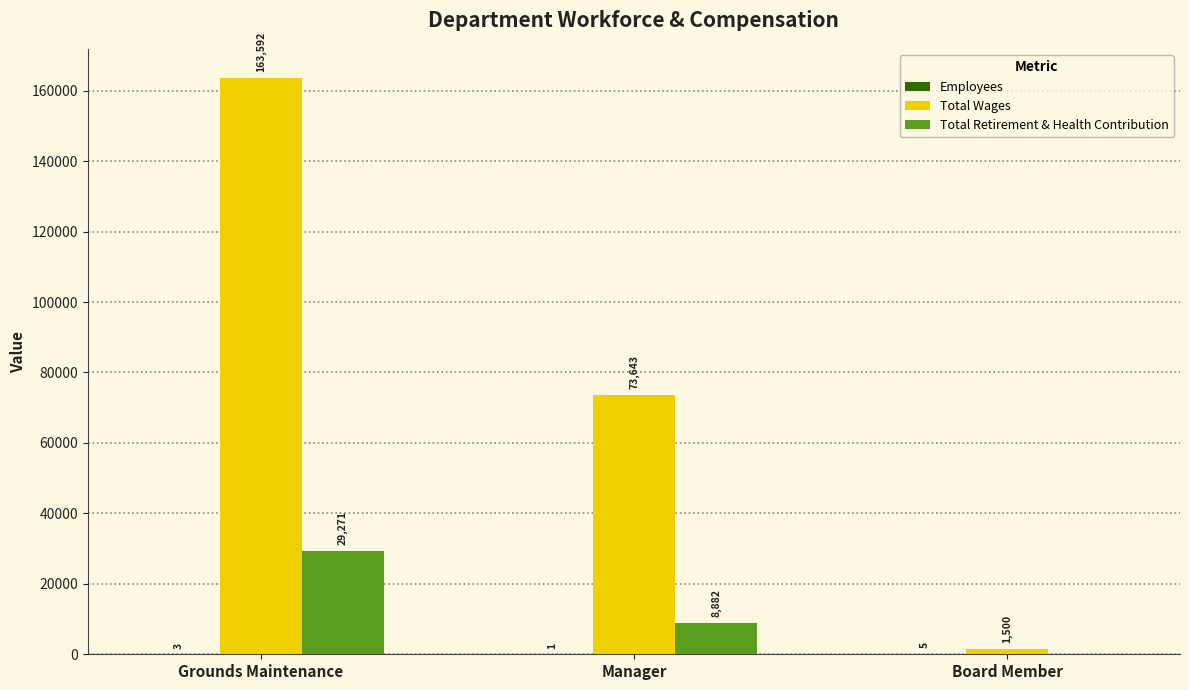

Read the Total Retirement & Health Contribution value at Grounds Maintenance, to the nearest 100.

29300